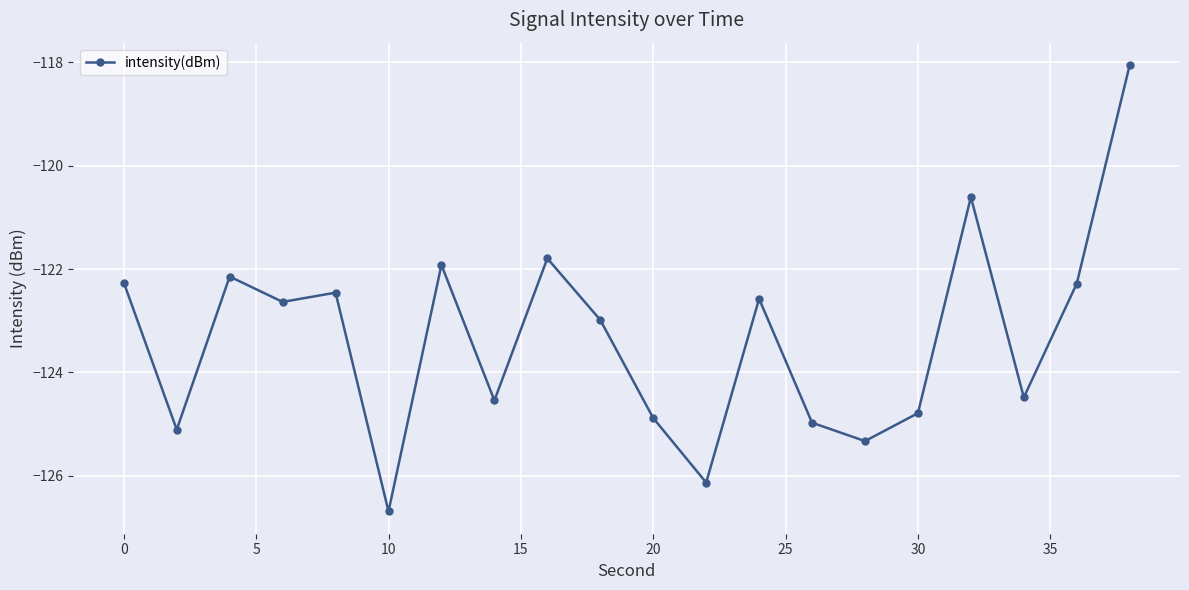

True or false: there are more than 0 points higher than both neighbors.

True